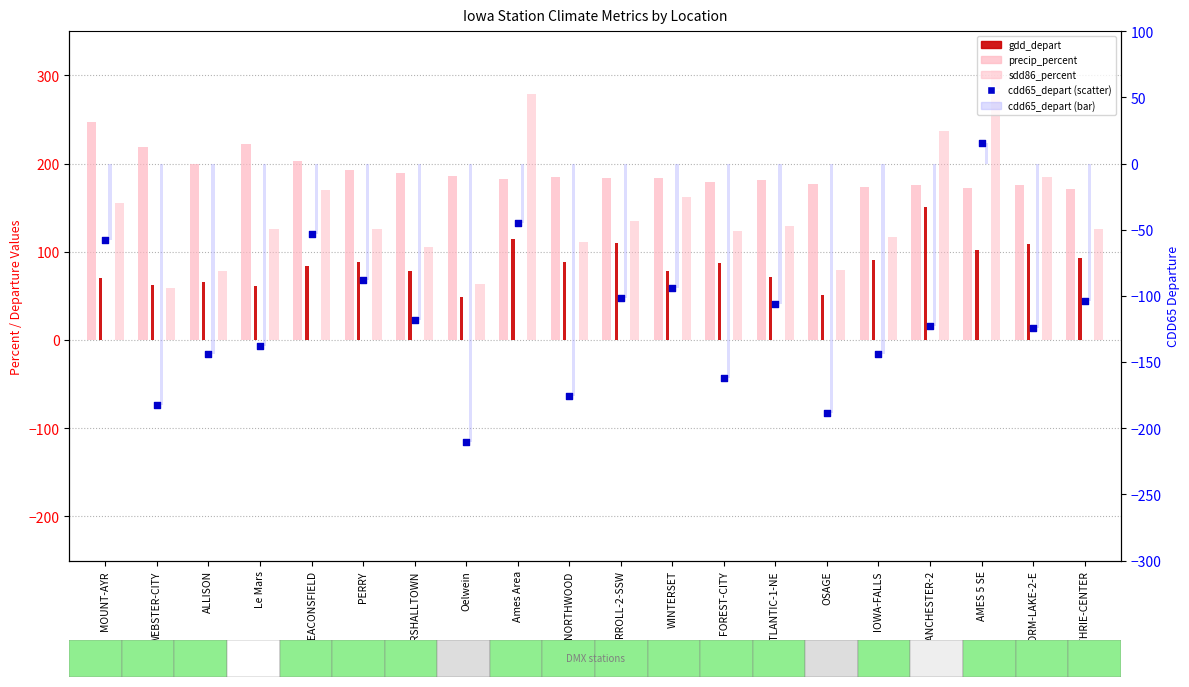

What are all the series names shown in the legend?

precip_percent, sdd86_percent, gdd_depart, cdd65_depart (bar), cdd65_depart